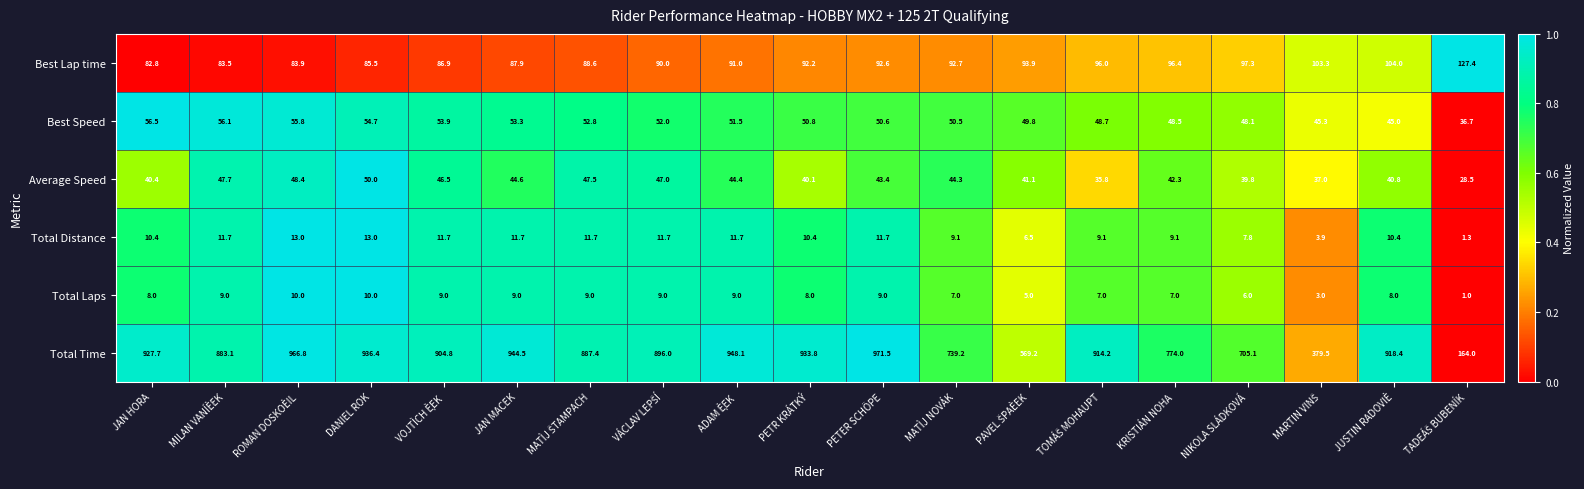

How many data points does each series have?

19